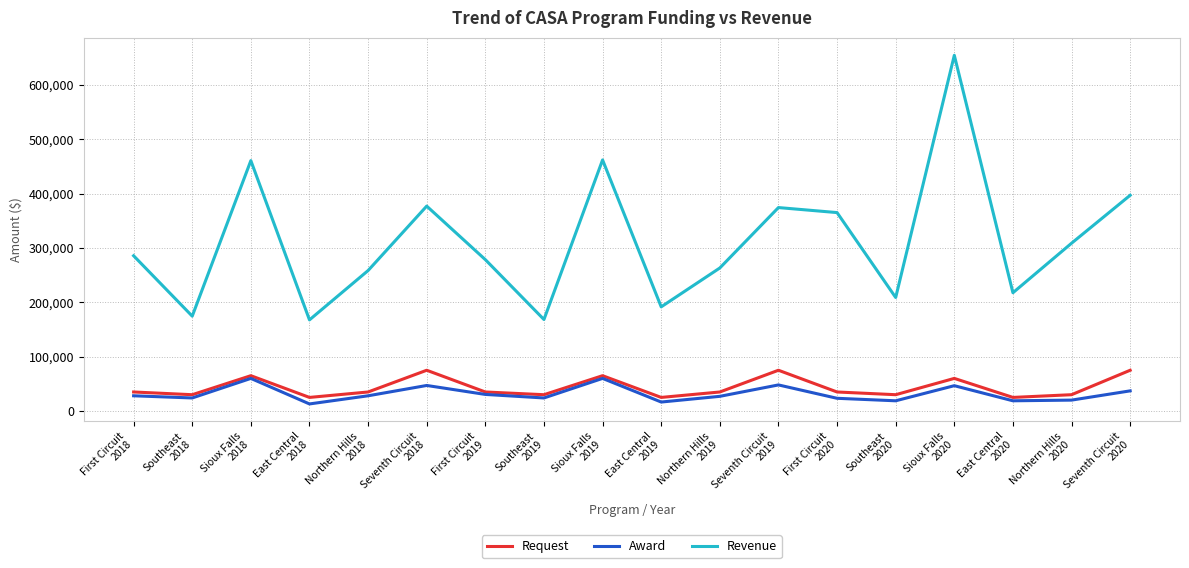

What is the greatest value displayed?

654701